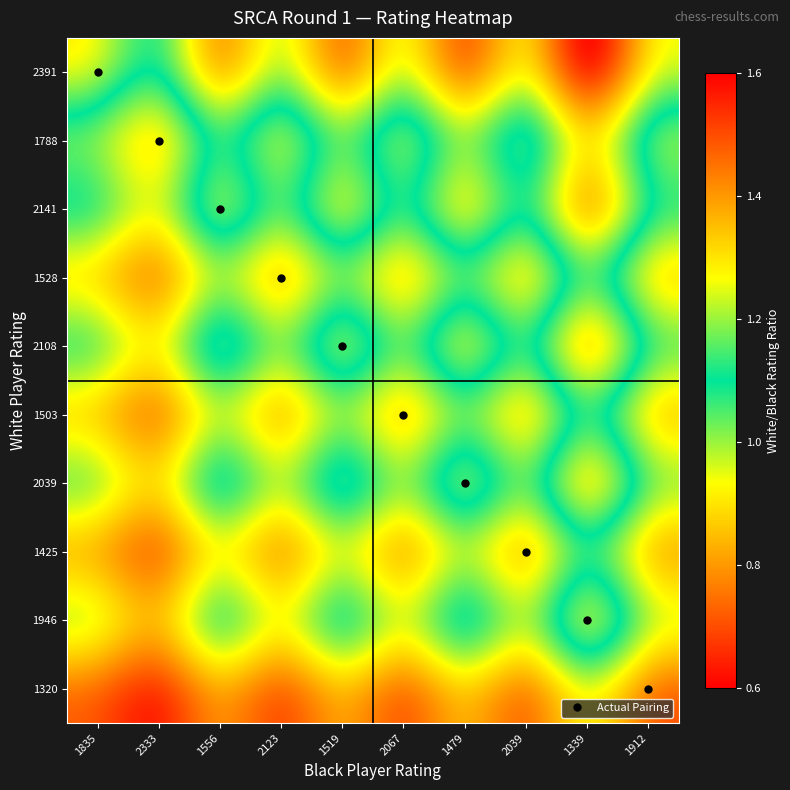

Reading left to right, extract all data points from this chart.

2391: 1835=1.3	2333=1.0	1556=1.5	2123=1.1	1519=1.6	2067=1.2	1479=1.6	2039=1.2	1339=1.8	1912=1.3
1788: 1835=1.0	2333=0.8	1556=1.1	2123=0.8	1519=1.2	2067=0.9	1479=1.2	2039=0.9	1339=1.3	1912=0.9
2141: 1835=1.2	2333=0.9	1556=1.4	2123=1.0	1519=1.4	2067=1.0	1479=1.4	2039=1.1	1339=1.6	1912=1.1
1528: 1835=0.8	2333=0.7	1556=1.0	2123=0.7	1519=1.0	2067=0.7	1479=1.0	2039=0.7	1339=1.1	1912=0.8
2108: 1835=1.1	2333=0.9	1556=1.4	2123=1.0	1519=1.4	2067=1.0	1479=1.4	2039=1.0	1339=1.6	1912=1.1
1503: 1835=0.8	2333=0.6	1556=1.0	2123=0.7	1519=1.0	2067=0.7	1479=1.0	2039=0.7	1339=1.1	1912=0.8
2039: 1835=1.1	2333=0.9	1556=1.3	2123=1.0	1519=1.3	2067=1.0	1479=1.4	2039=1.0	1339=1.5	1912=1.1
1425: 1835=0.8	2333=0.6	1556=0.9	2123=0.7	1519=0.9	2067=0.7	1479=1.0	2039=0.7	1339=1.1	1912=0.7
1946: 1835=1.1	2333=0.8	1556=1.3	2123=0.9	1519=1.3	2067=0.9	1479=1.3	2039=1.0	1339=1.5	1912=1.0
1320: 1835=0.7	2333=0.6	1556=0.8	2123=0.6	1519=0.9	2067=0.6	1479=0.9	2039=0.6	1339=1.0	1912=0.7